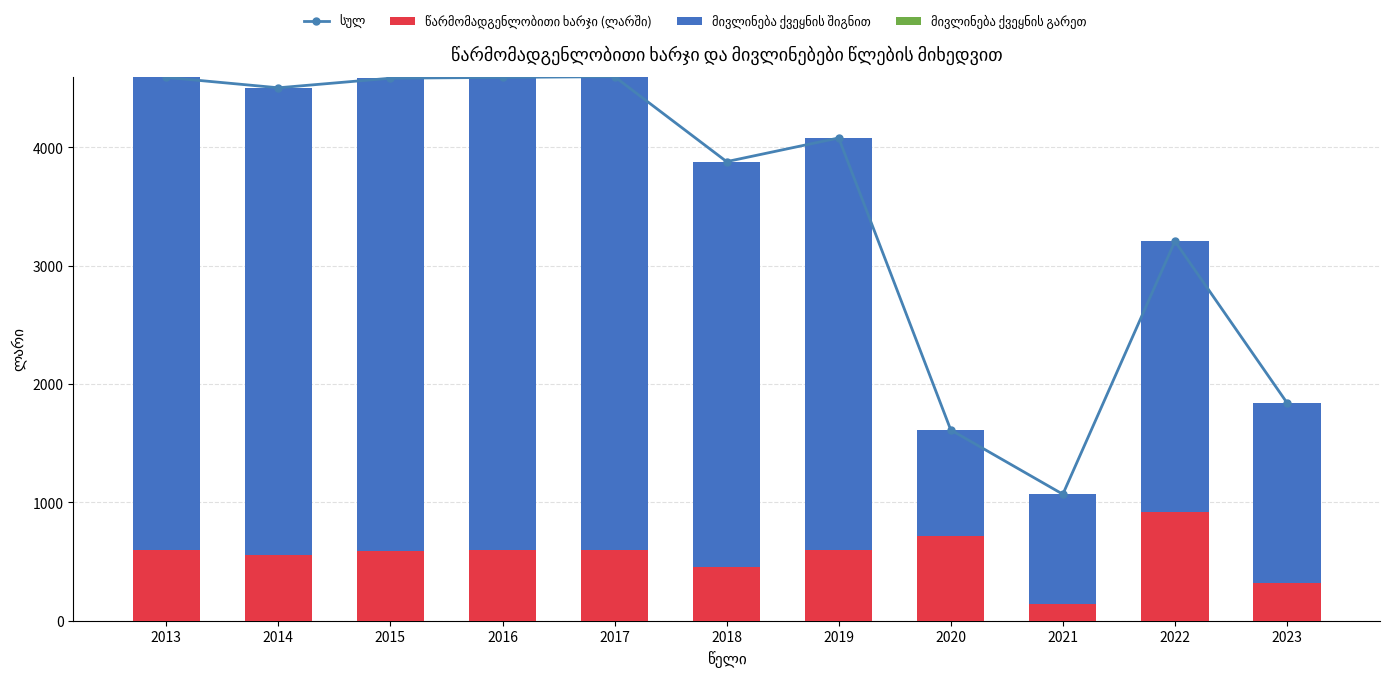

What is the spread (max minus min) of values at 2015?

4585